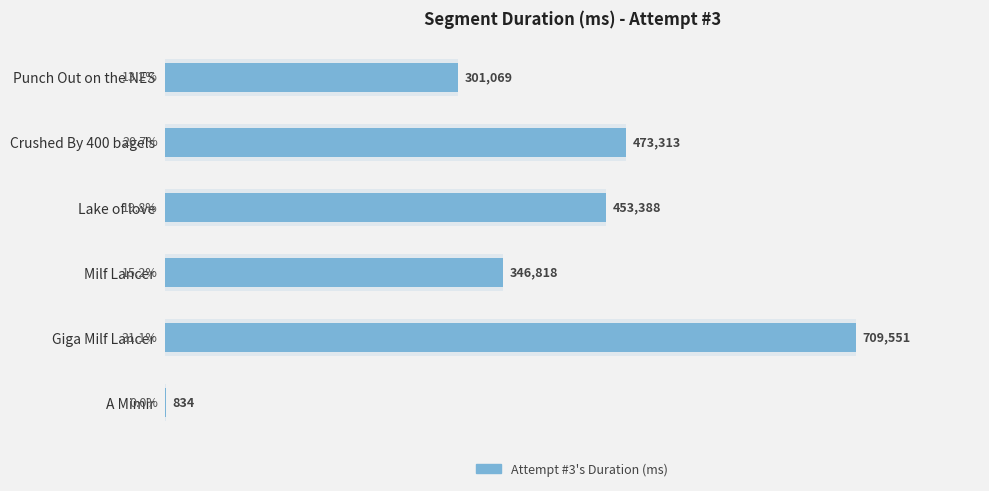

True or false: the data shows 453388 at Lake of love.

True